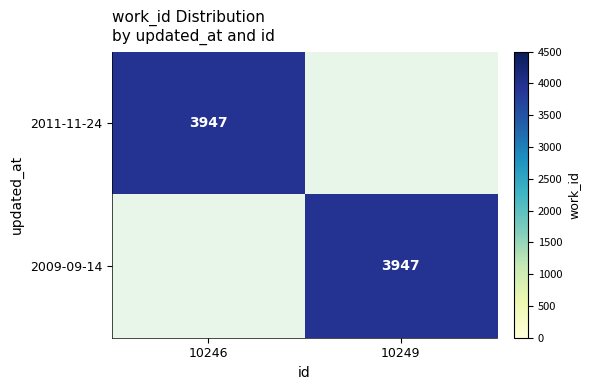

At which category is the sum across all series the highest?

10246